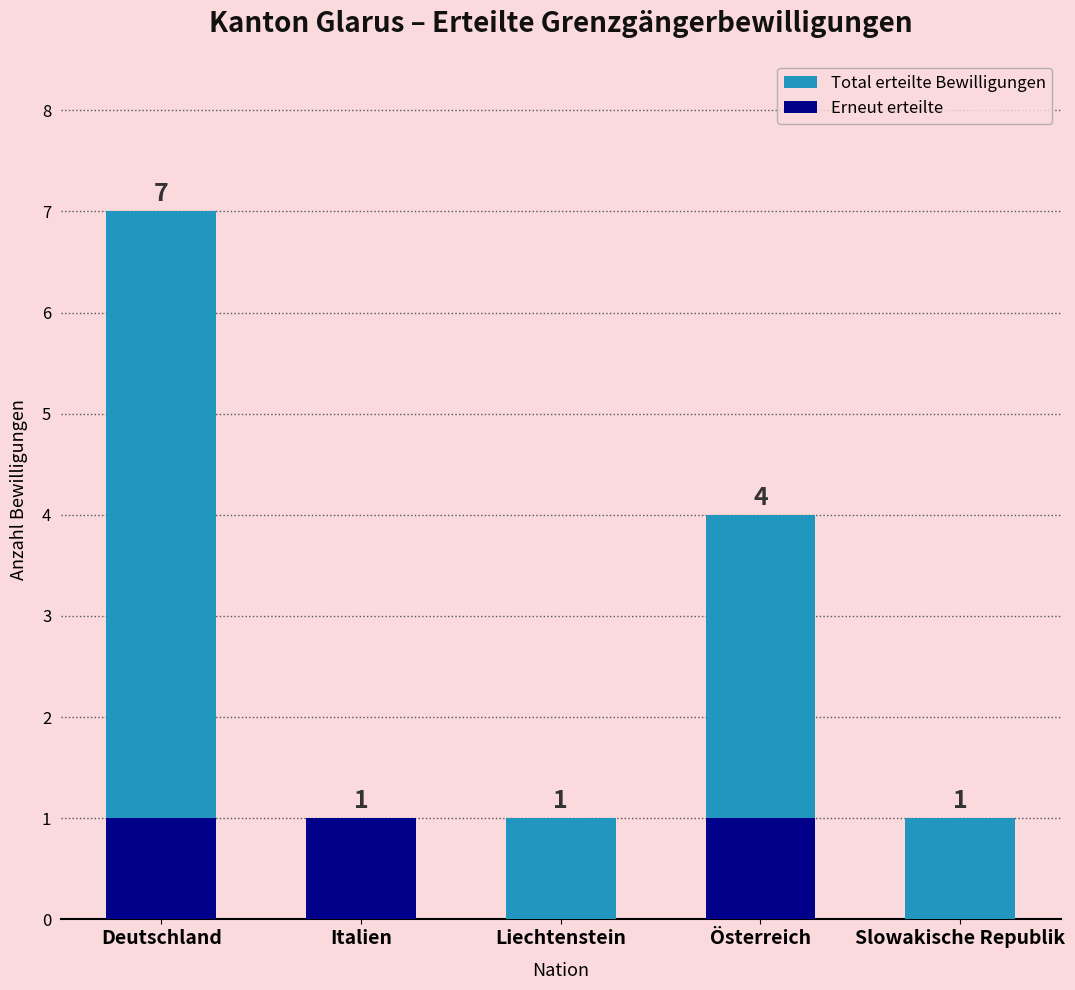

At how many categories does at least one series exceed 2?

2